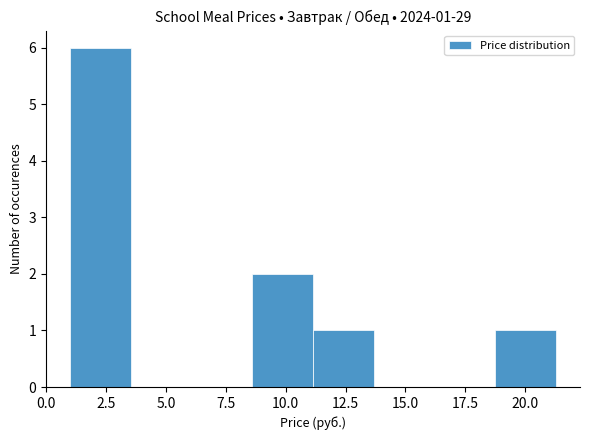

Over which range of the x-axis is the bar tallest?

1.0 to 3.5